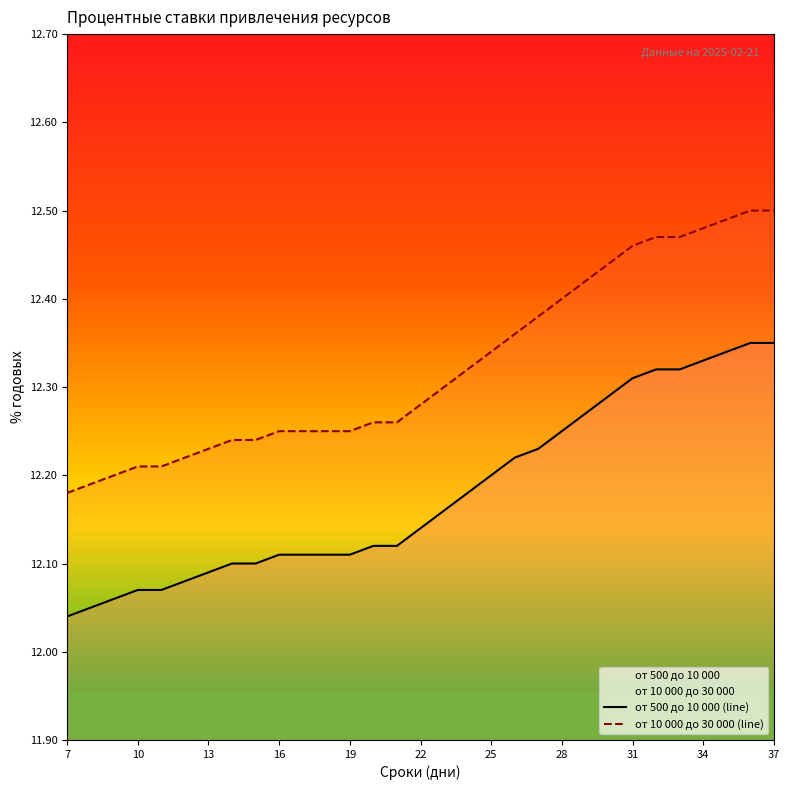

True or false: от 10 000 до 30 000 (line) and от 500 до 10 000 (line) intersect in this chart.

False